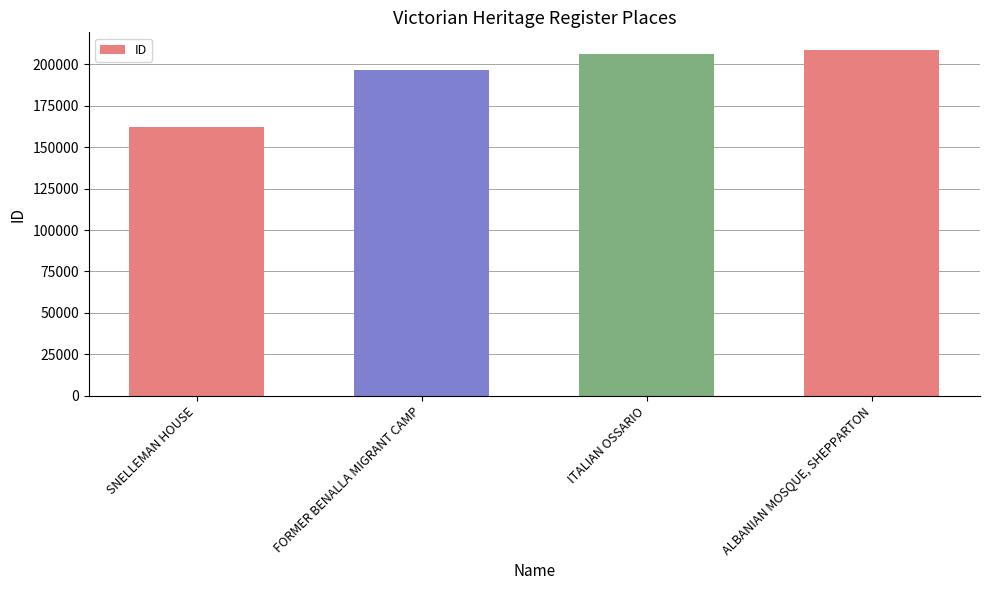

What is the change in value from SNELLEMAN HOUSE to ITALIAN OSSARIO?

+44010